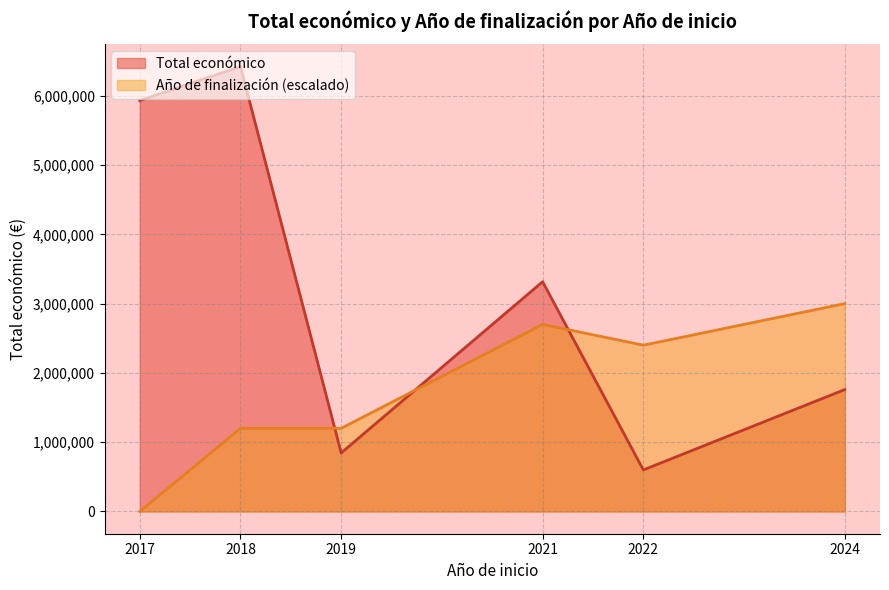

What is the greatest value displayed?

6420724